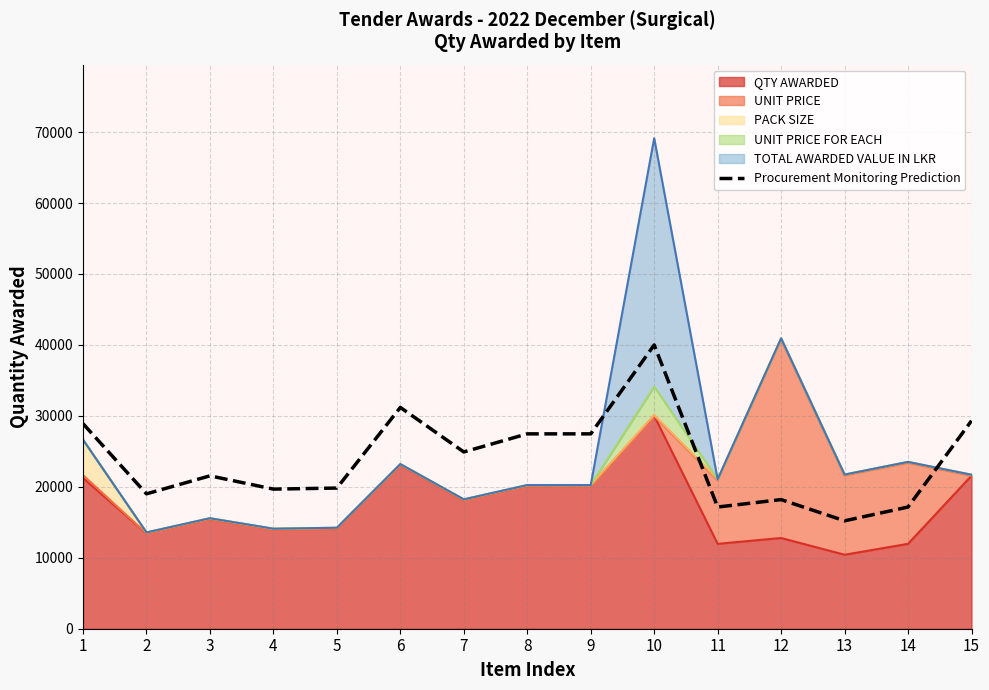

Reading left to right, what are all the values shown in this chart?

28900.3	19011.8	21548.5	19677.8	19827.0	31192.9	24915.1	27466.4	27466.4	40000.0	17153.1	18198.4	15209.2	17153.1	29310.9